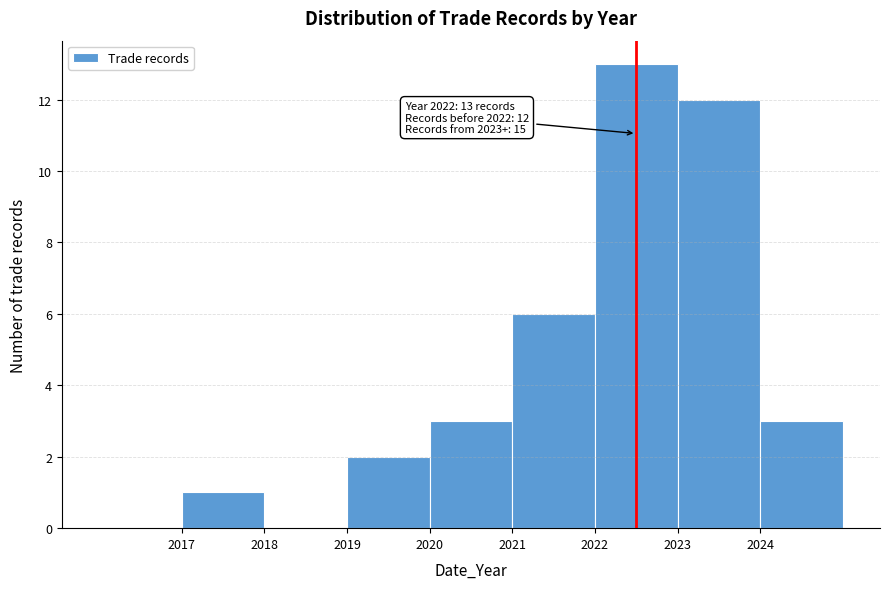

Over which range of the x-axis is the bar tallest?

2022 to 2023